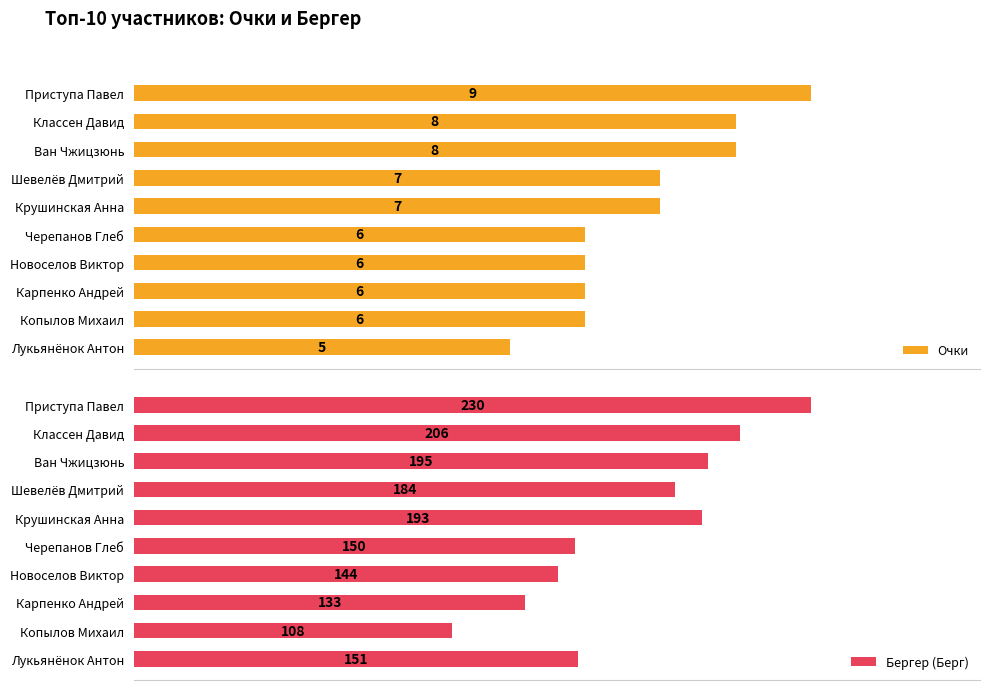

List the labels in order of Бергер (Берг) value, largest first.

Приступа Павел, Классен Давид, Ван Чжицзюнь, Крушинская Анна, Шевелёв Дмитрий, Лукьянёнок Антон, Черепанов Глеб, Новоселов Виктор, Карпенко Андрей, Копылов Михаил